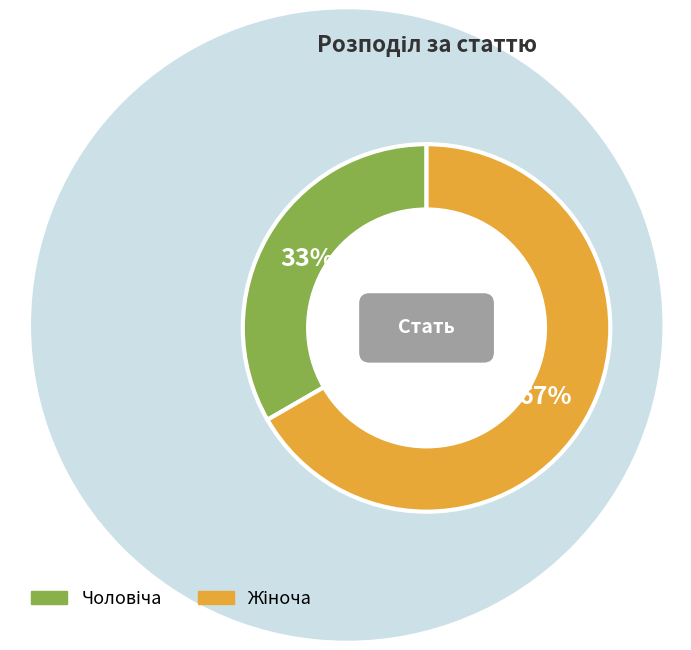

True or false: Жіноча accounts for 67% of the total.

True